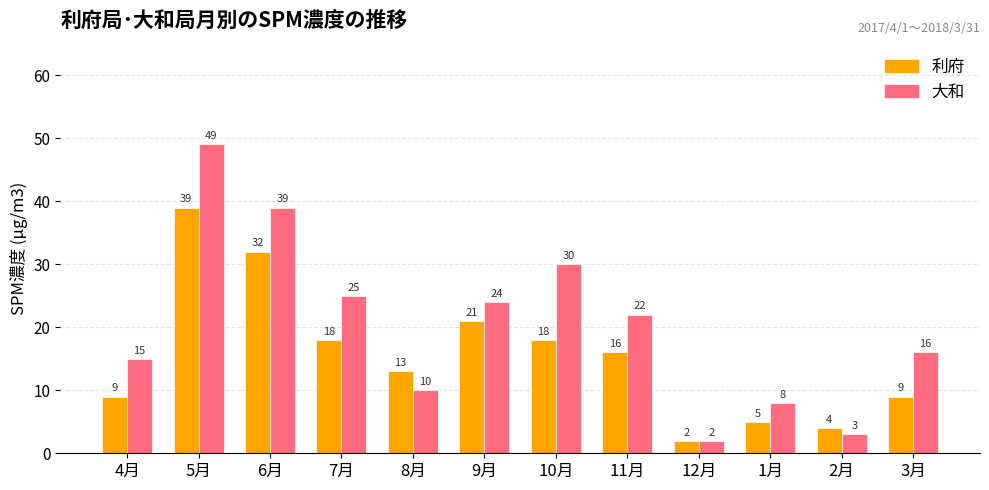

What is the difference between the highest and lowest values at 11月?

6